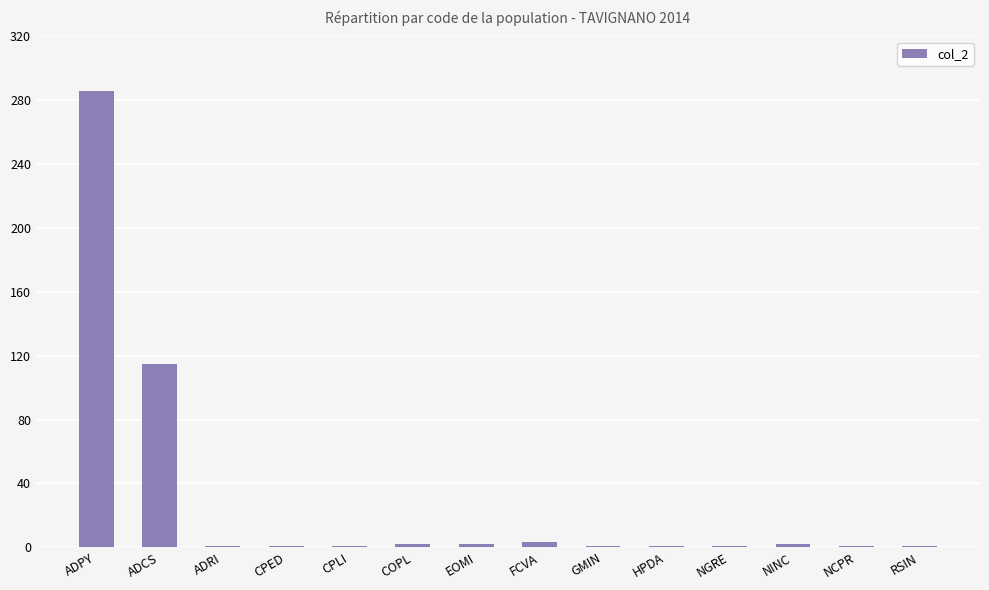

The value at ADCS is 62. True or false?

False